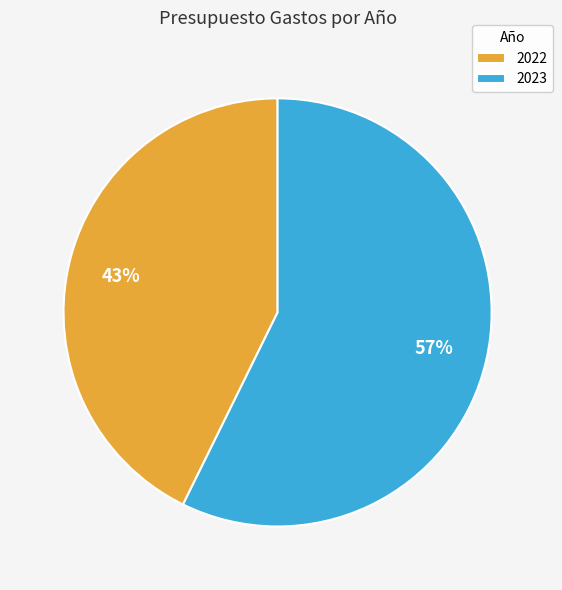

True or false: 2023 accounts for 45% of the total.

False